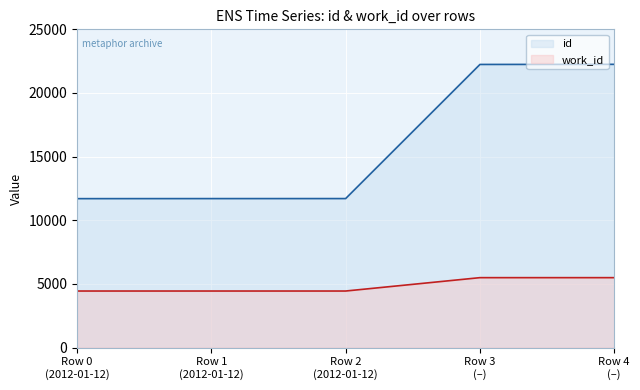

What is the sum of all id values?

79603